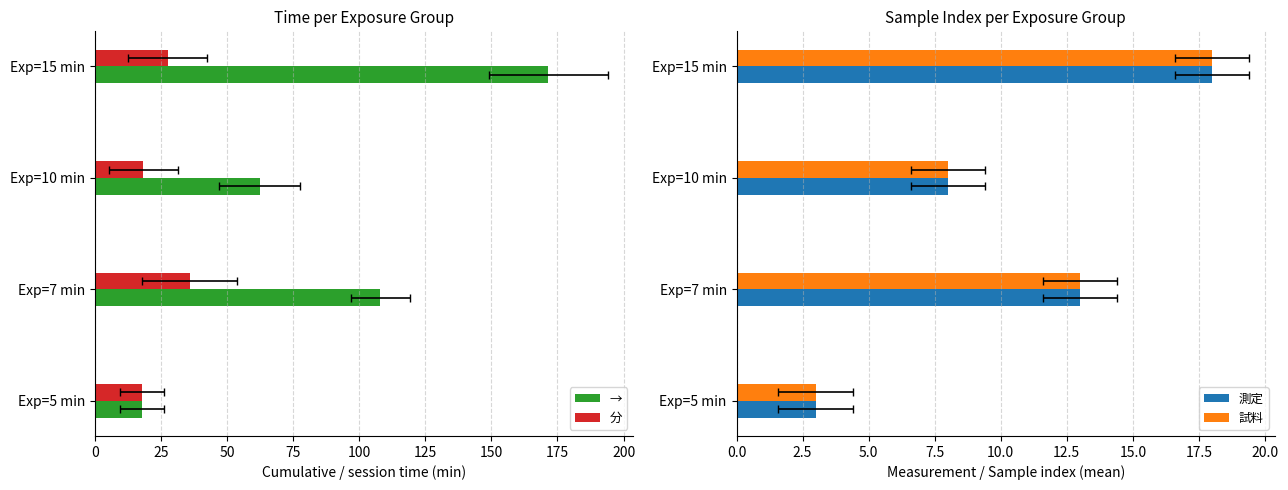

What is the value of the 試料 bar at the 1st from the left?

3.0